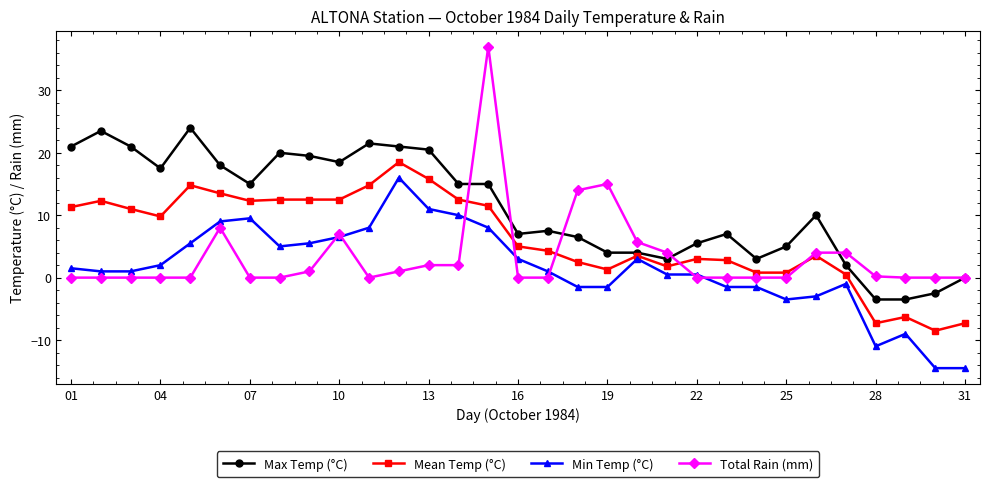

Which series has the largest range (max minus min)?

Total Rain (mm)